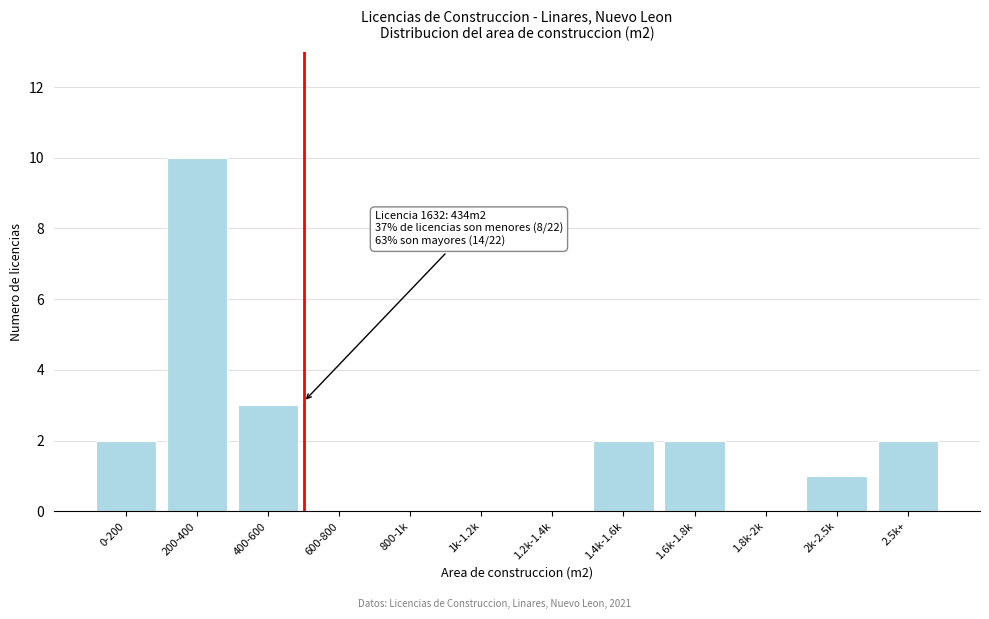

Reading right to left, extract all data points from this chart.

2.5k+=2	2k-2.5k=1	1.8k-2k=0	1.6k-1.8k=2	1.4k-1.6k=2	1.2k-1.4k=0	1k-1.2k=0	800-1k=0	600-800=0	400-600=3	200-400=10	0-200=2